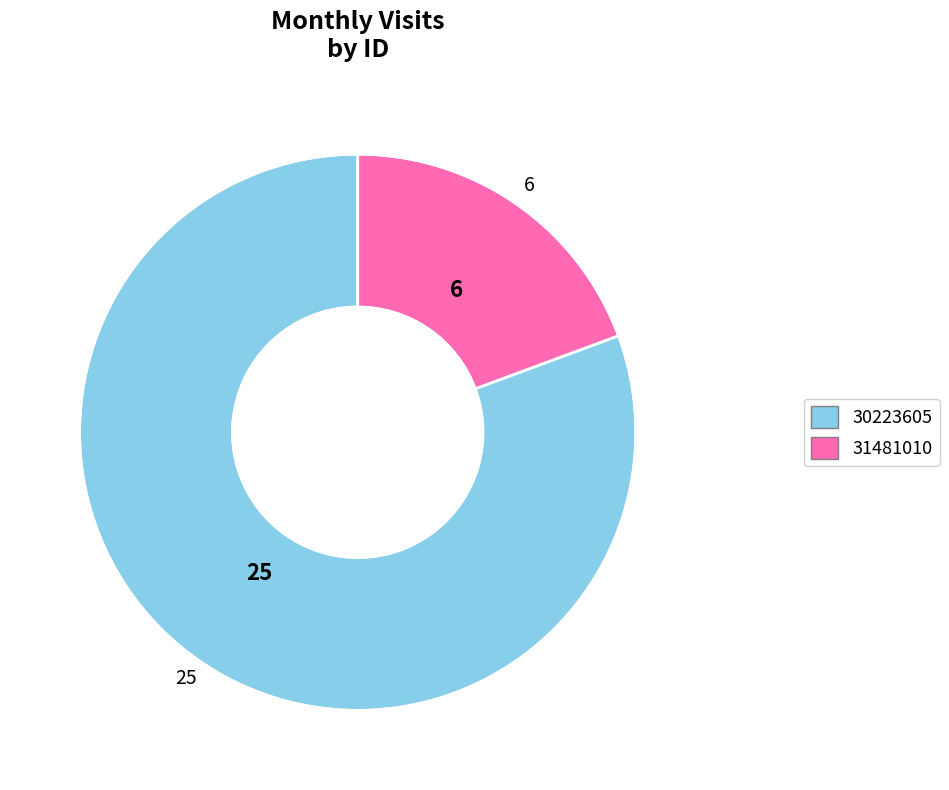

Which has a higher value, 31481010 or 30223605?

30223605